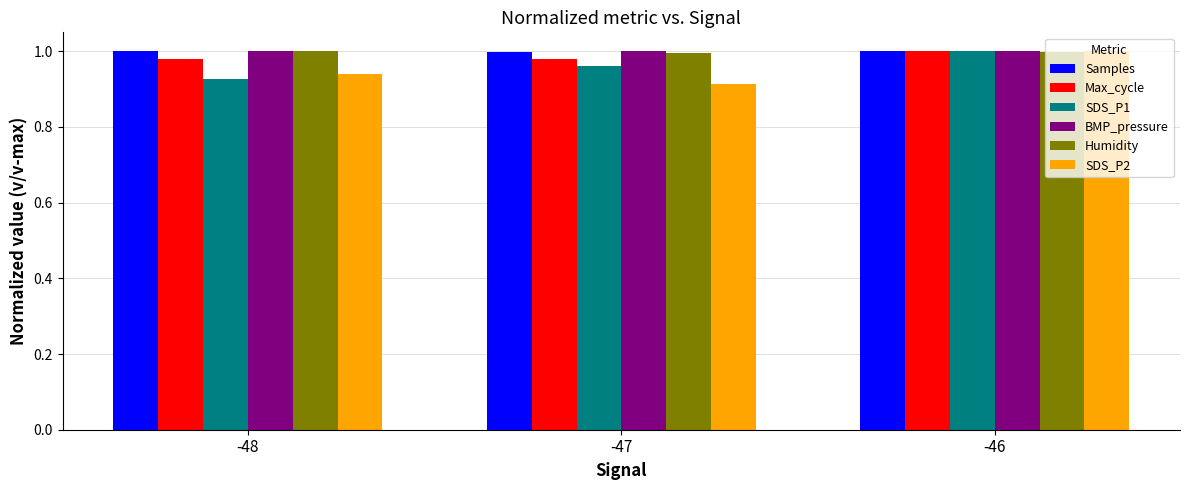

What is the sum of the BMP_pressure values at -47 and -46?

2.0